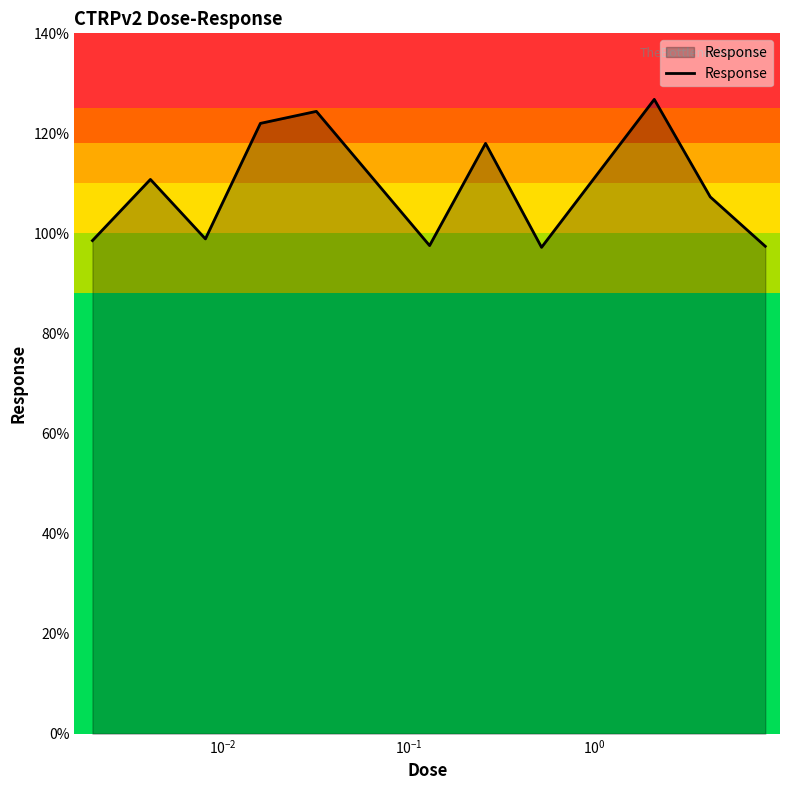

What is the minimum value shown in the chart?

97.2